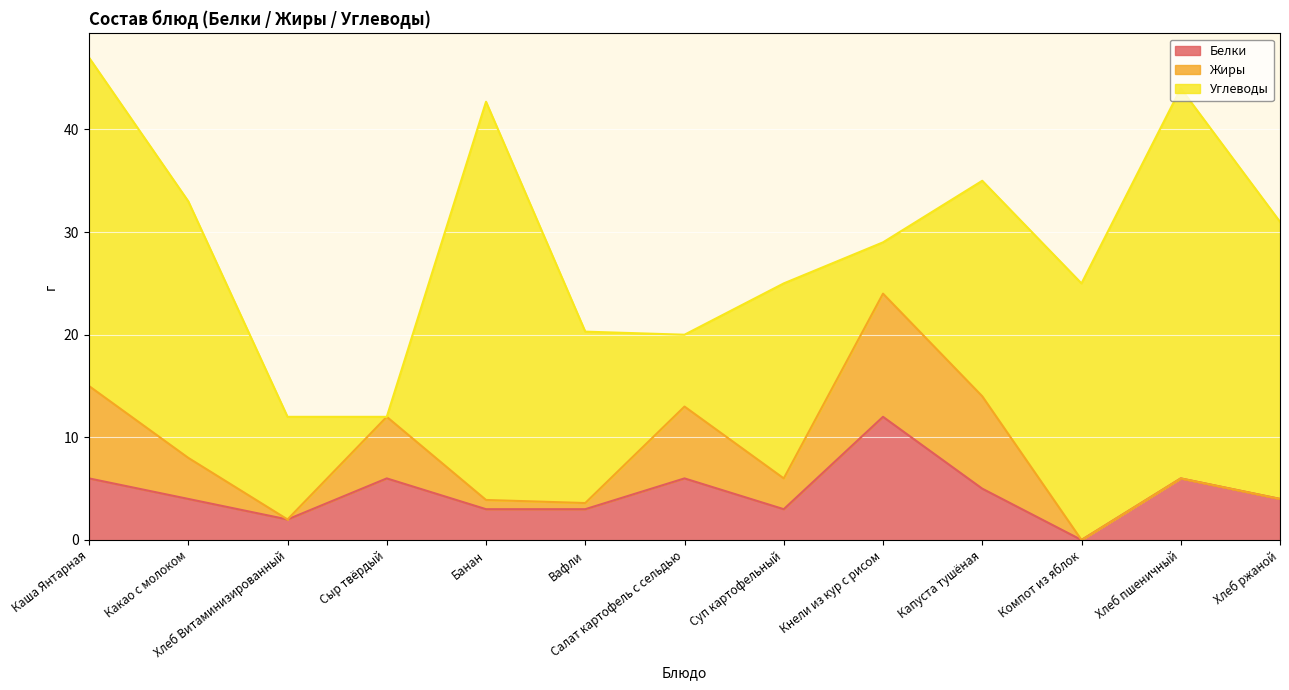

In Жиры, how many points are higher than both neighbors (excluding endpoints)?

3